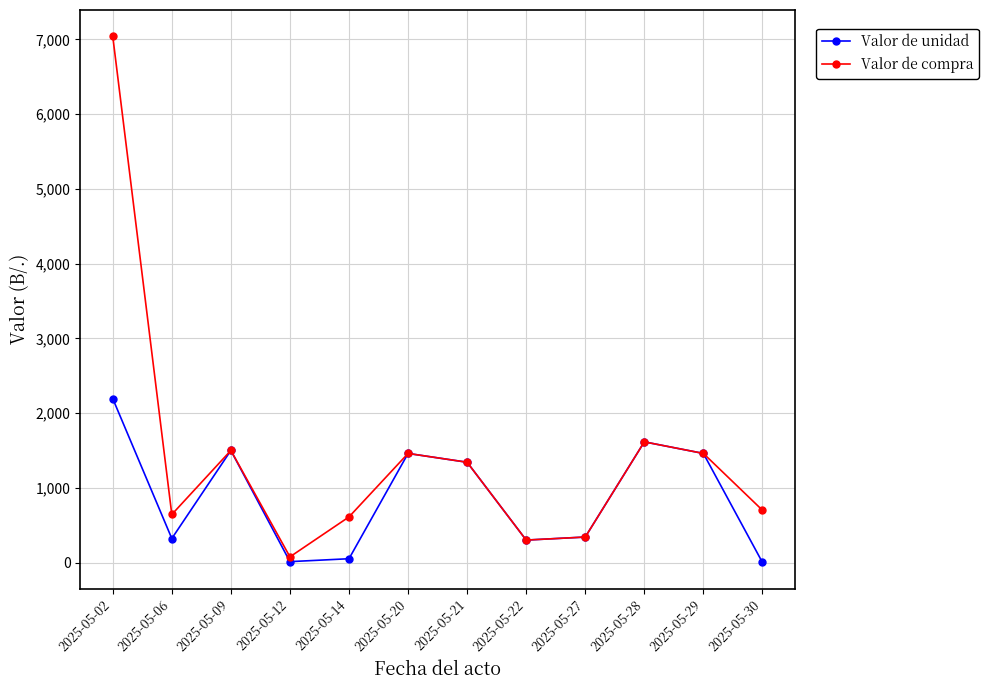

The value of Valor de compra at 2025-05-09 is 1500.0. True or false?

True